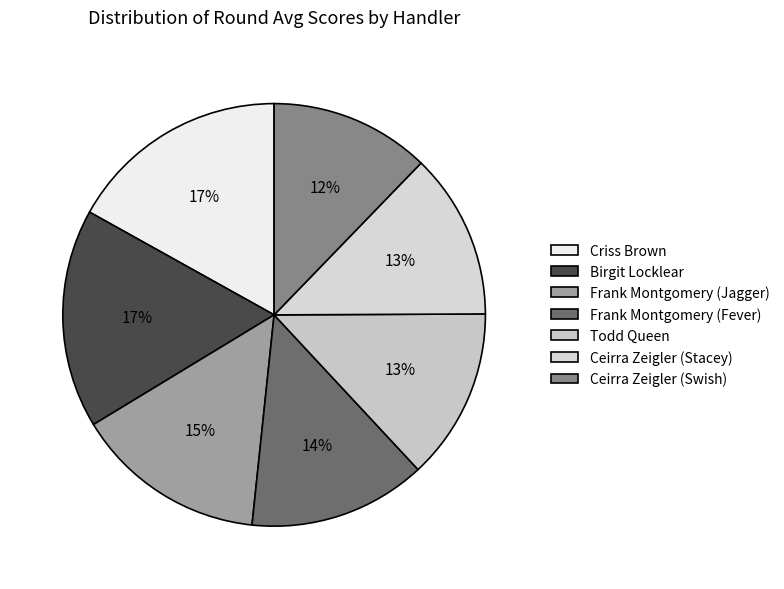

What is the ratio of the value at Todd Queen to the value at Ceirra Zeigler (Swish)?

1.1